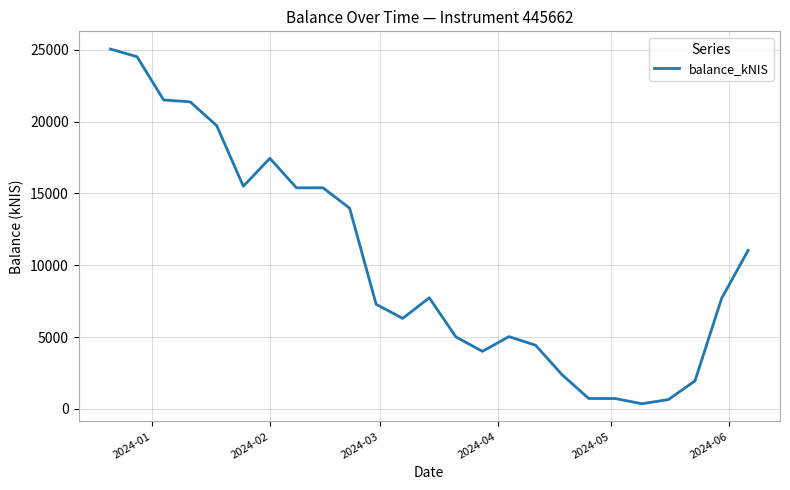

What is the greatest value displayed?

25061.2